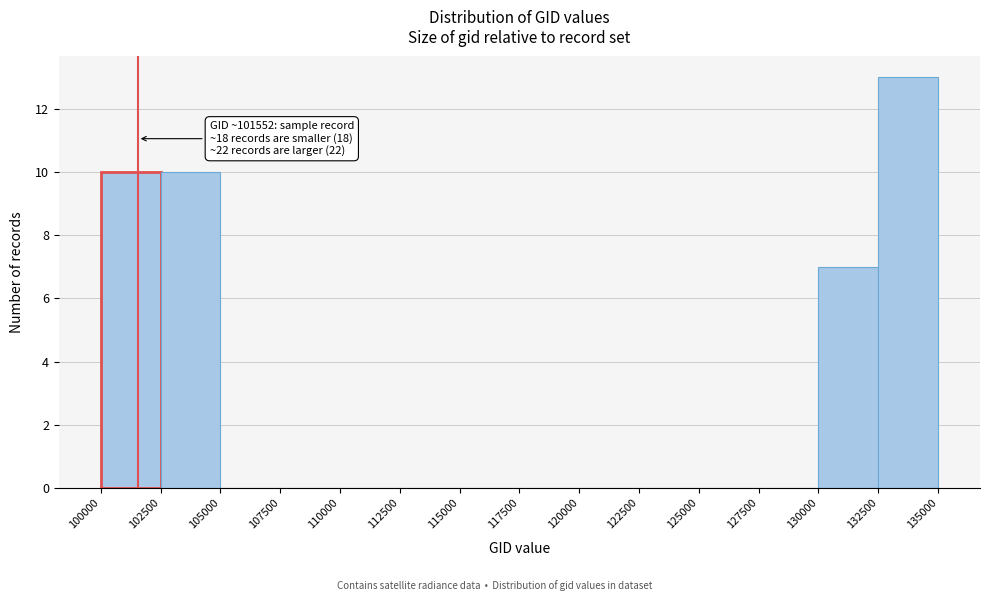

Which range on the x-axis has the tallest bar?

132500 to 135000